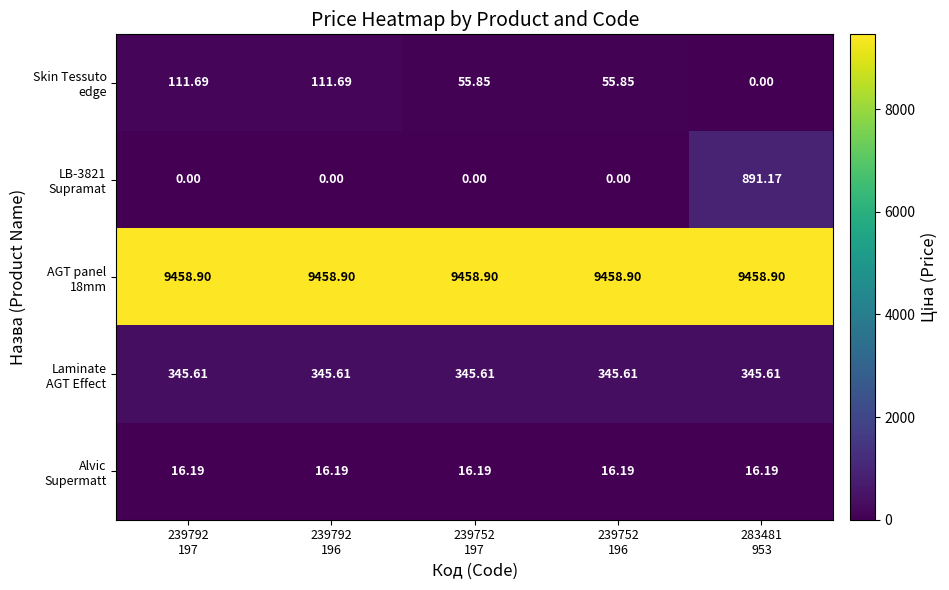

How many categories are shown in the chart?

5